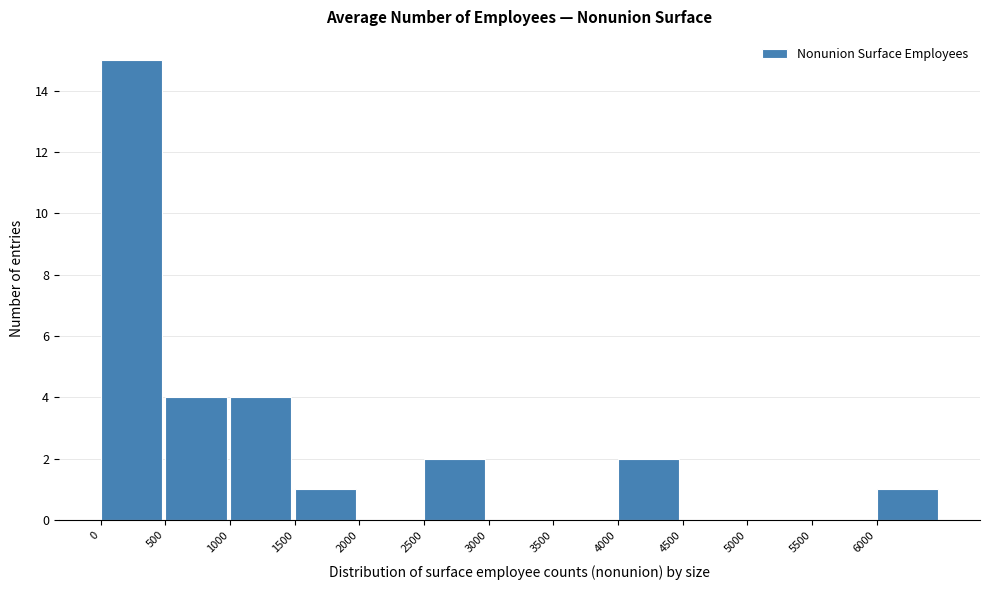

Reading left to right, list every bar in this chart as the range it spans on the x-axis followed by its height. The values are not printed on the chart, so give them approximately, as read against the axis.

0 to 500: 15
500 to 1000: 4
1000 to 1500: 4
1500 to 2000: 1
2000 to 2500: 0
2500 to 3000: 2
3000 to 3500: 0
3500 to 4000: 0
4000 to 4500: 2
4500 to 5000: 0
5000 to 5500: 0
5500 to 6000: 0
6000 to 6500: 1